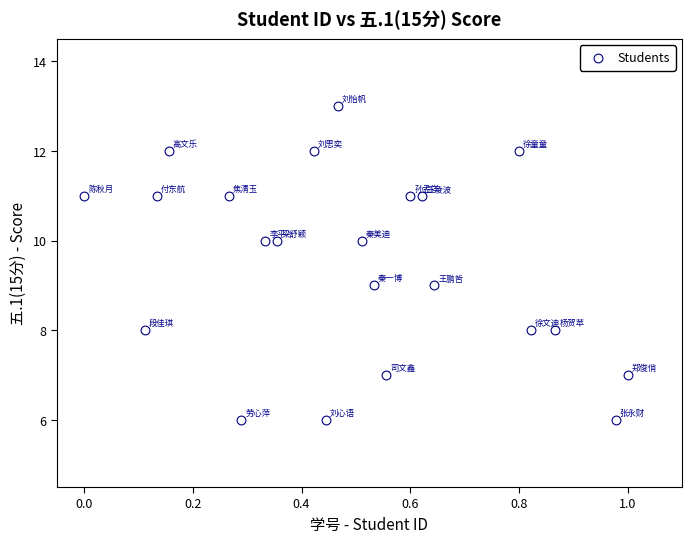

What is the range of Y values (max minus min)?

7